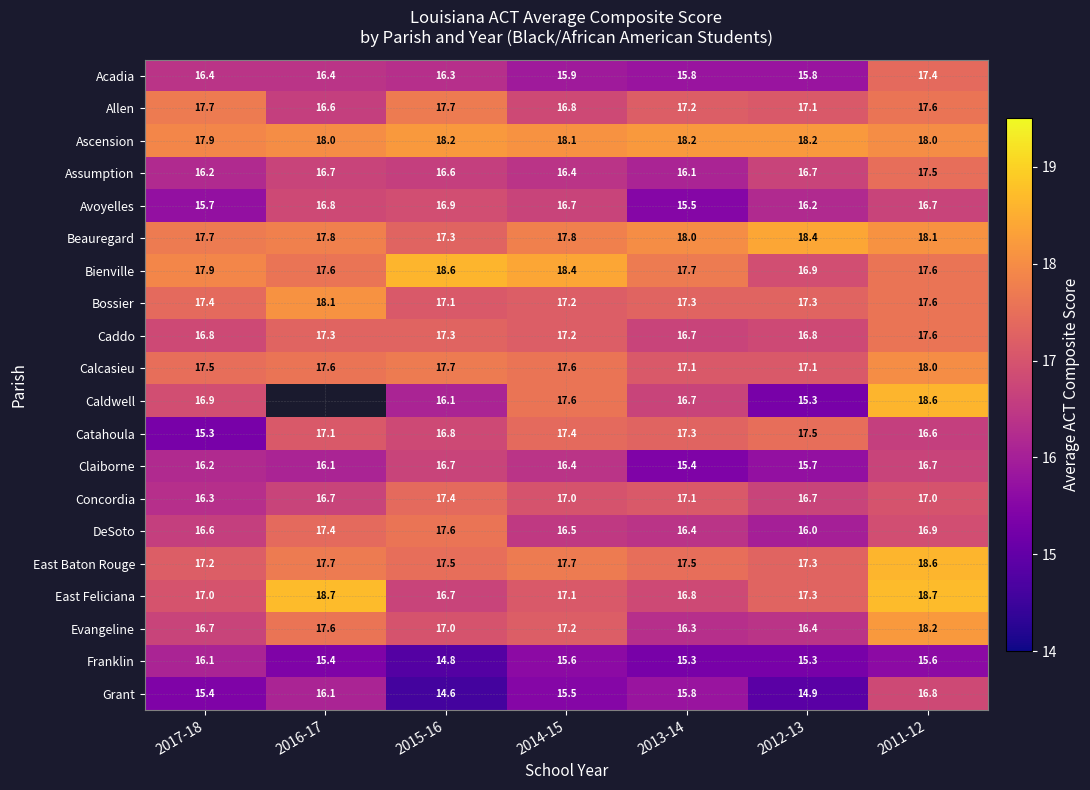

What is the difference between the second highest and second lowest values in the Assumption series?

0.5